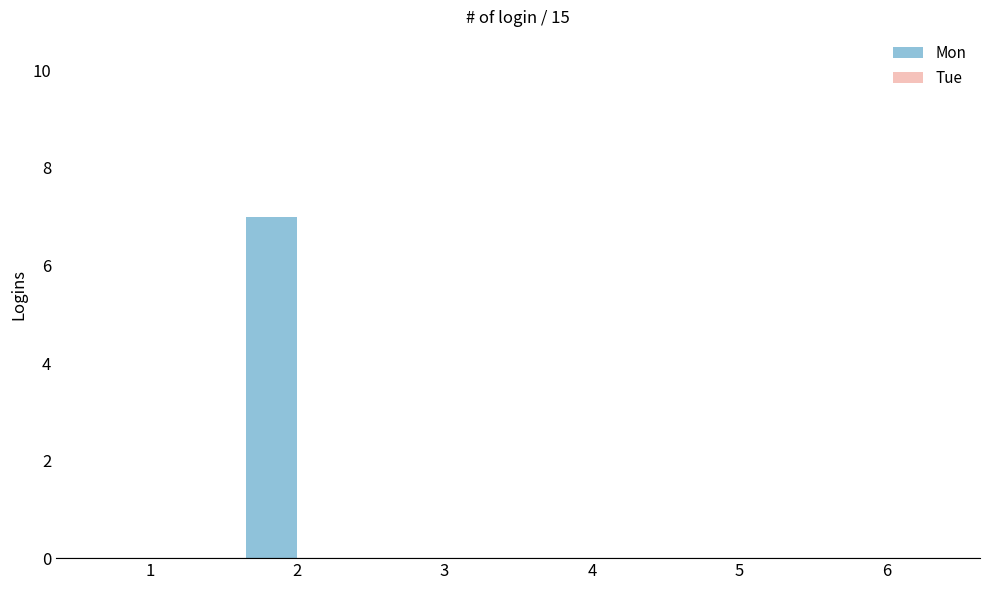

Reading right to left, transcribe all the data shown in this chart.

6=0	5=0	4=0	3=0	2=7	1=0